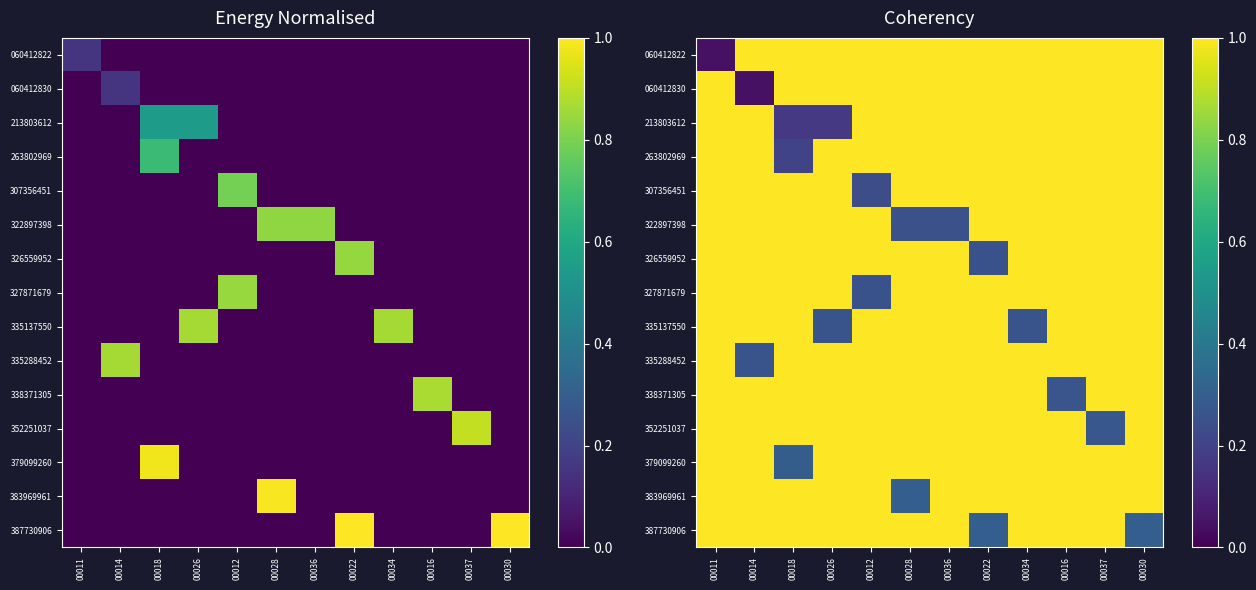

What is the minimum value for 326559952?

0.3